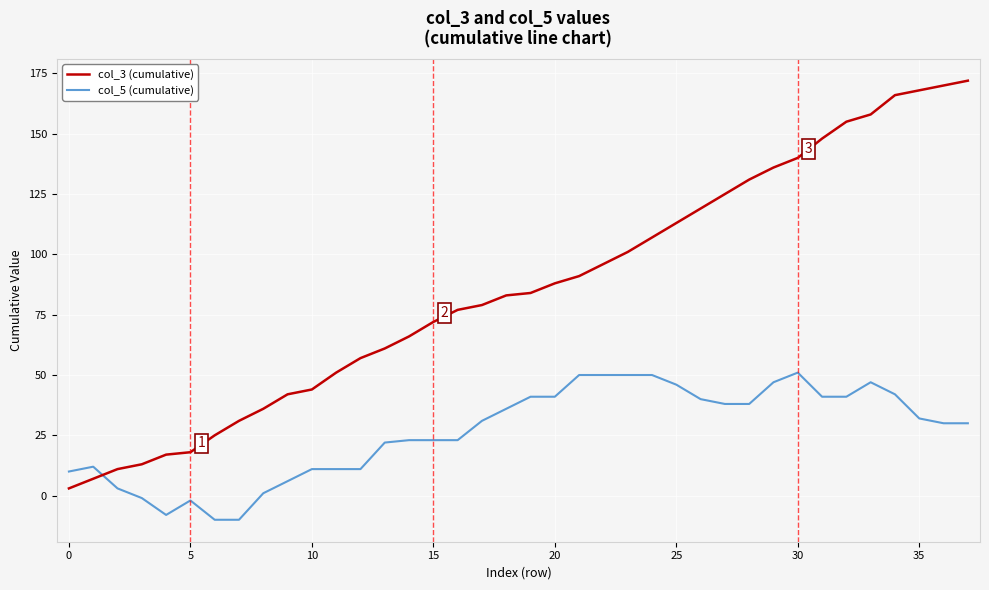

Rank the series by their maximum value, from lowest to highest.

col_5 (cumulative), col_3 (cumulative)